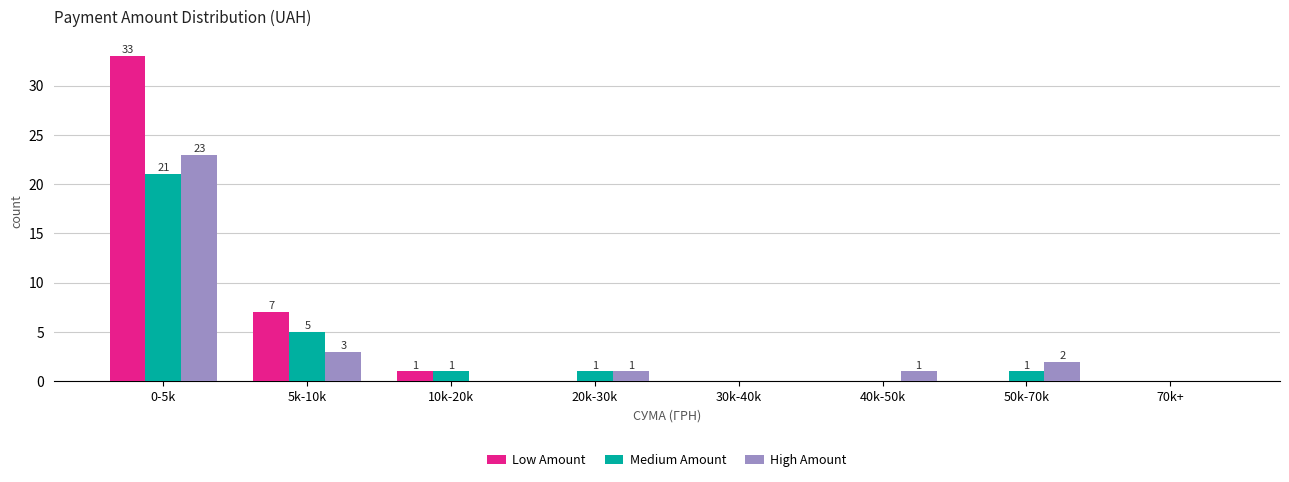

Reading right to left, transcribe all the data shown in this chart.

Low Amount: 70k+=0	50k-70k=0	40k-50k=0	30k-40k=0	20k-30k=0	10k-20k=1	5k-10k=7	0-5k=33
Medium Amount: 70k+=0	50k-70k=1	40k-50k=0	30k-40k=0	20k-30k=1	10k-20k=1	5k-10k=5	0-5k=21
High Amount: 70k+=0	50k-70k=2	40k-50k=1	30k-40k=0	20k-30k=1	10k-20k=0	5k-10k=3	0-5k=23